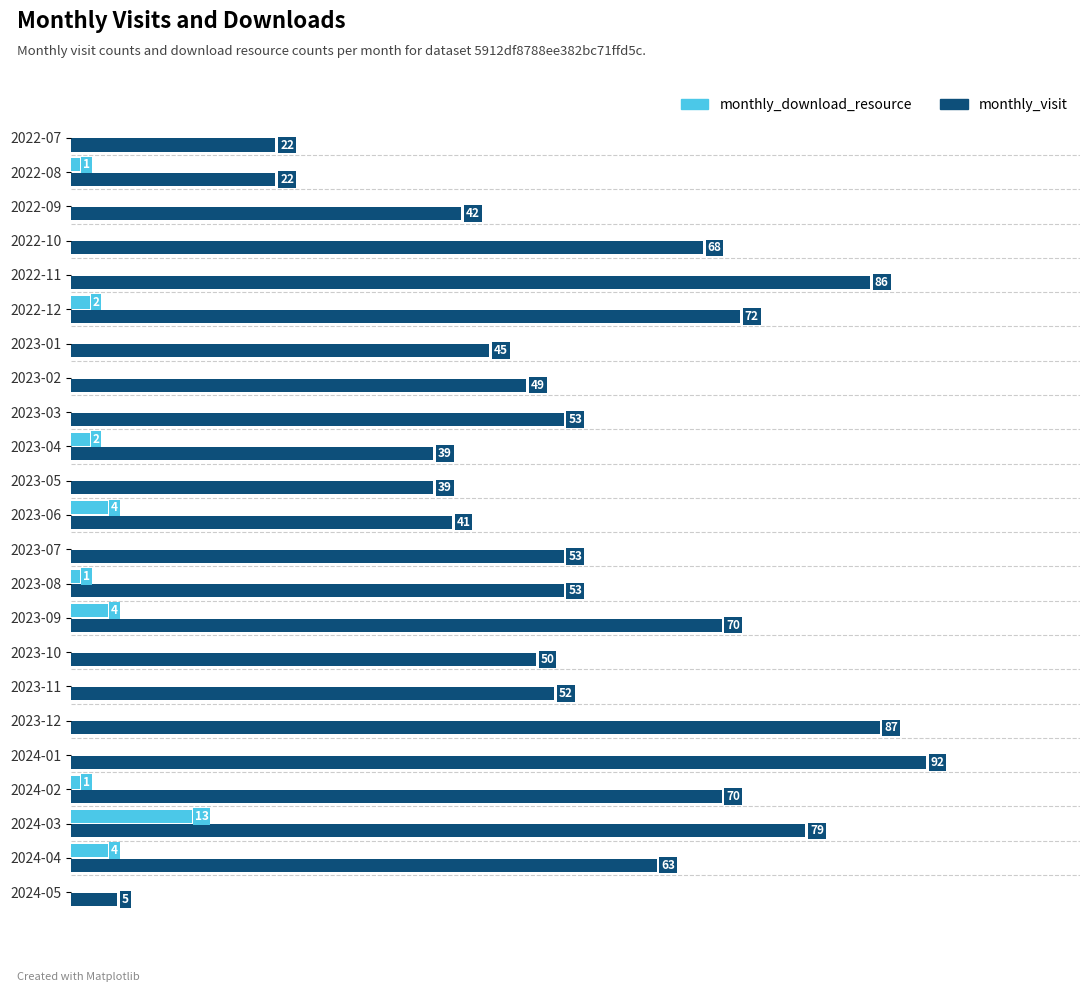

Which series has the largest total across all categories?

monthly_visit